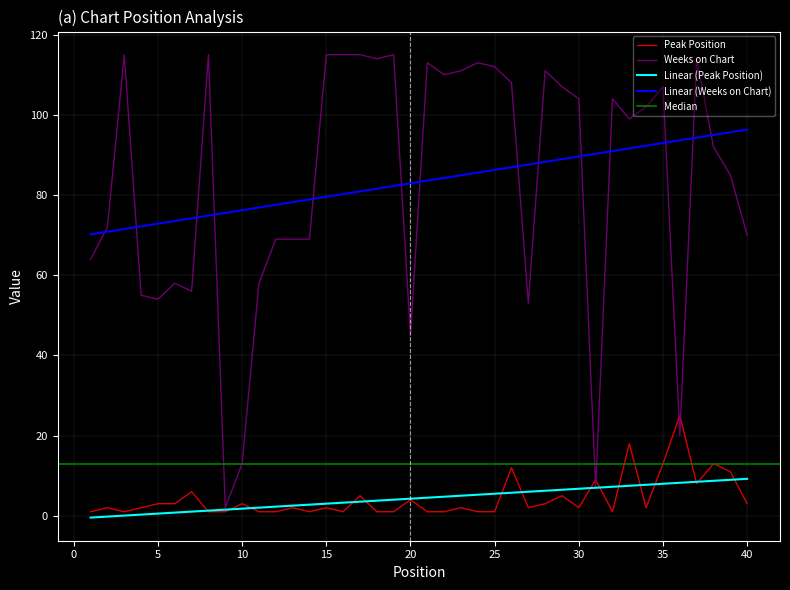

What is the average value of the Weeks on Chart series?

83